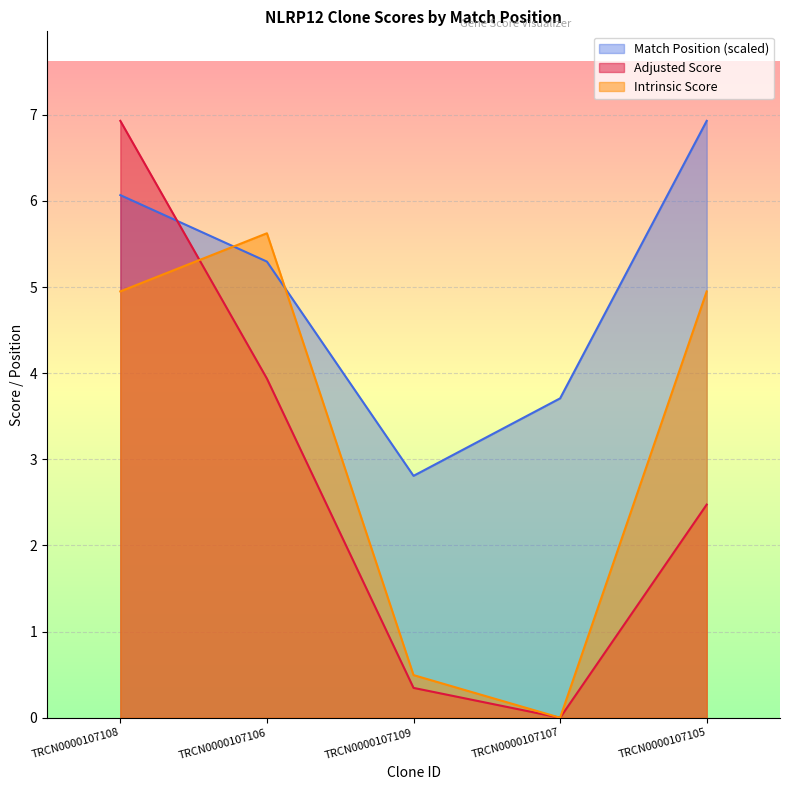

How many interior local valleys does the Intrinsic Score series have?

1